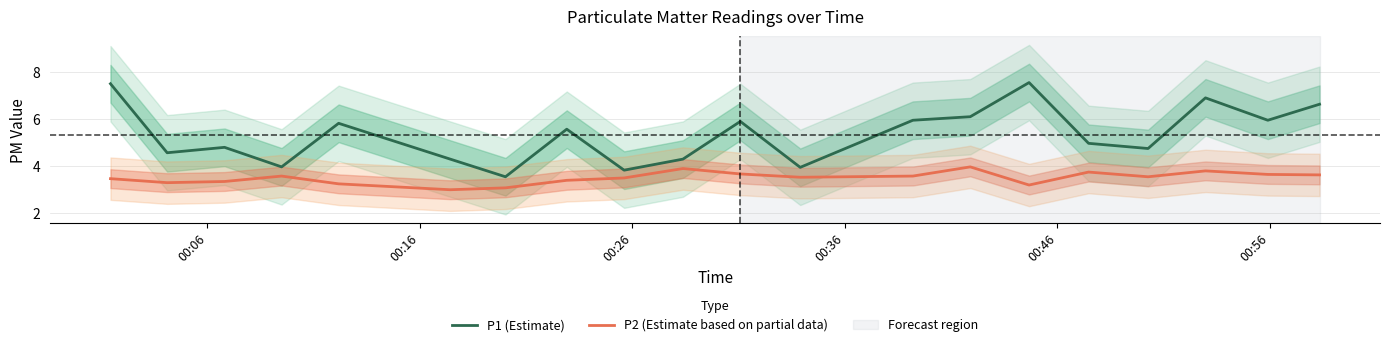

True or false: P1 (Estimate) and P2 (Estimate based on partial data) intersect in this chart.

False